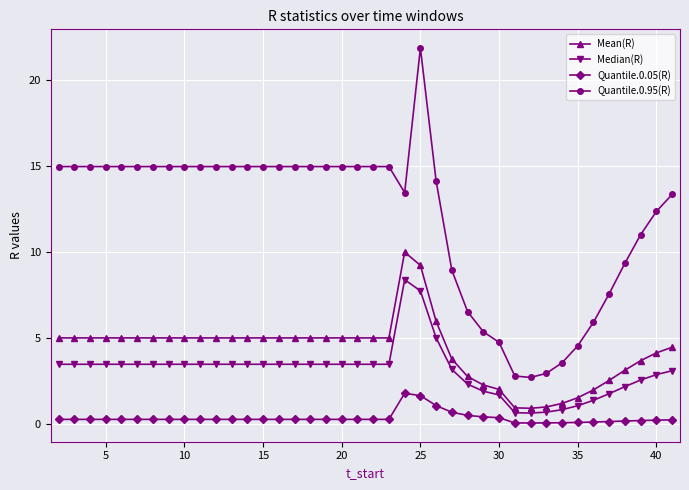

True or false: Quantile.0.05(R) and Quantile.0.95(R) intersect in this chart.

False